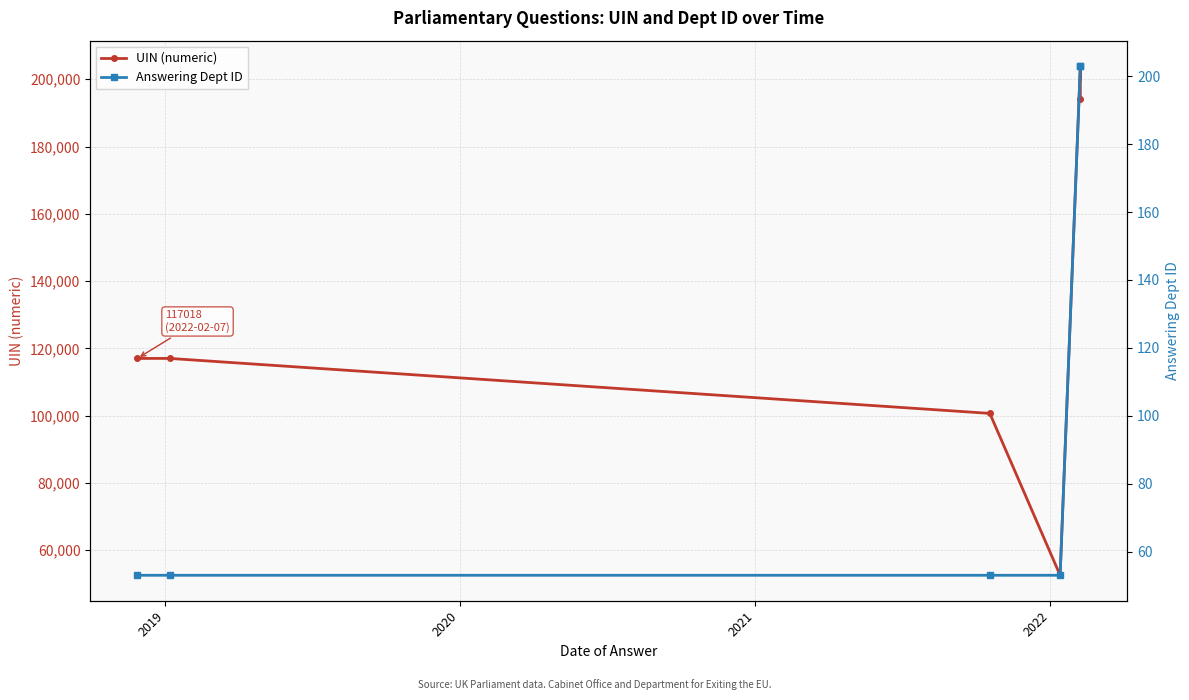

Which has a higher value, 2021 or 2020?

2020